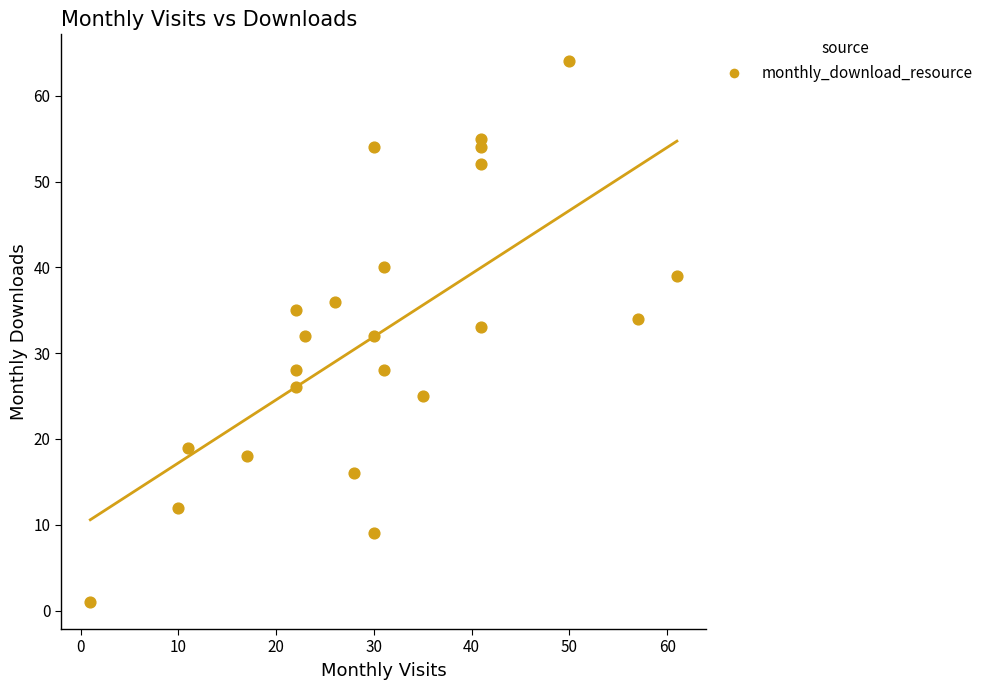

What is the range of Y values (max minus min)?

63